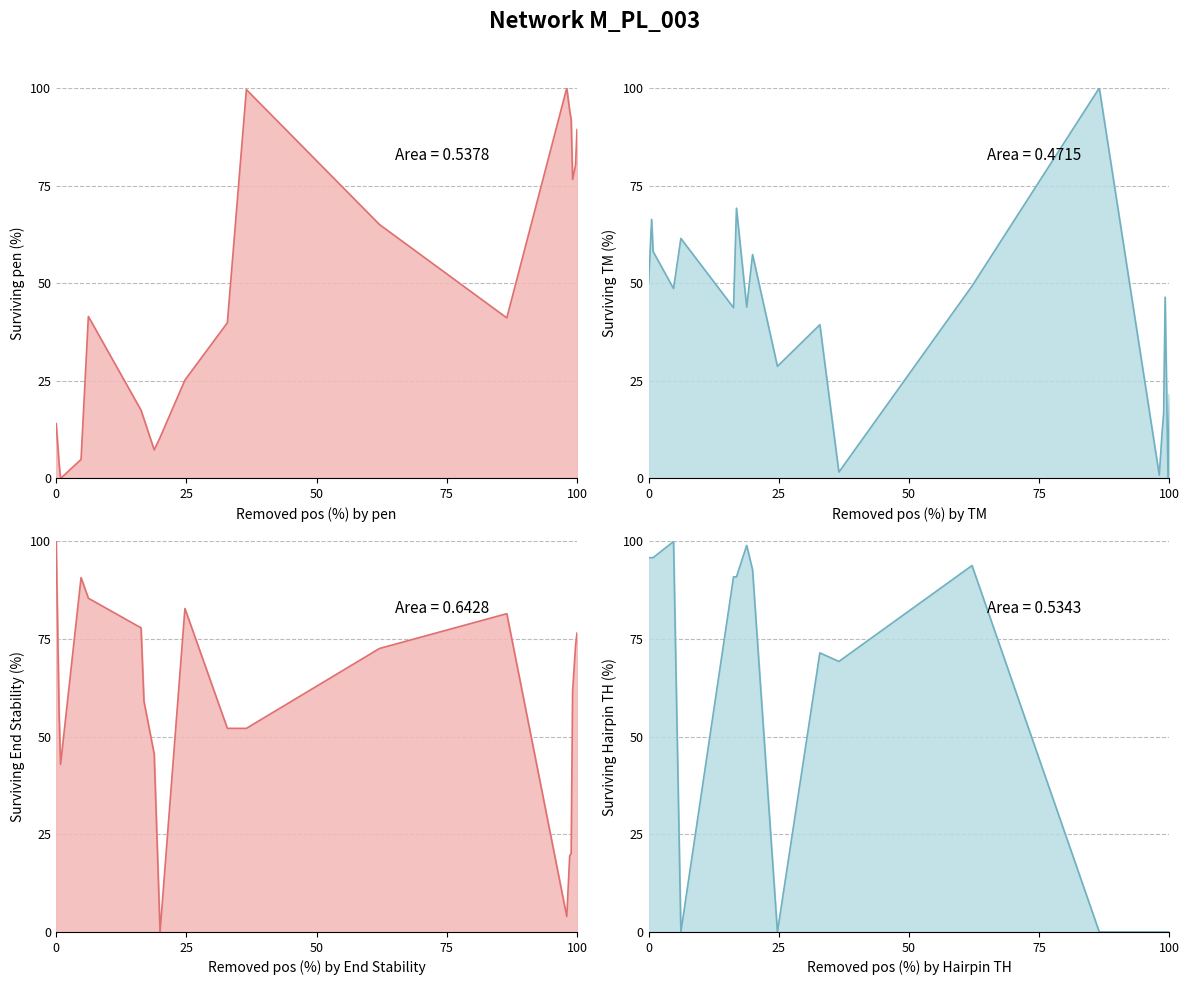

What is the total value across all series at 75?

244.3